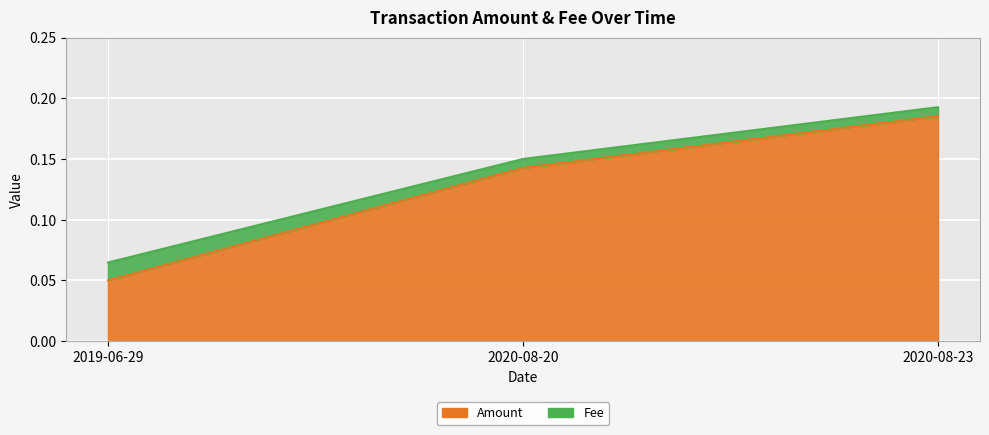

Rank the categories by value from highest to lowest.

2020-08-23, 2020-08-20, 2019-06-29